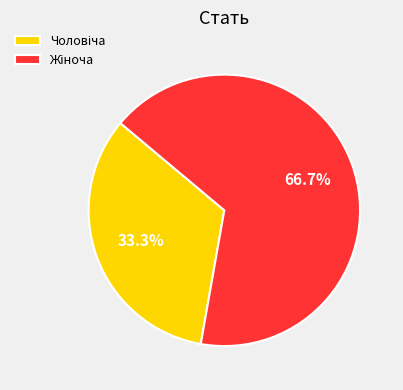

Is there a majority slice in this chart?

Yes